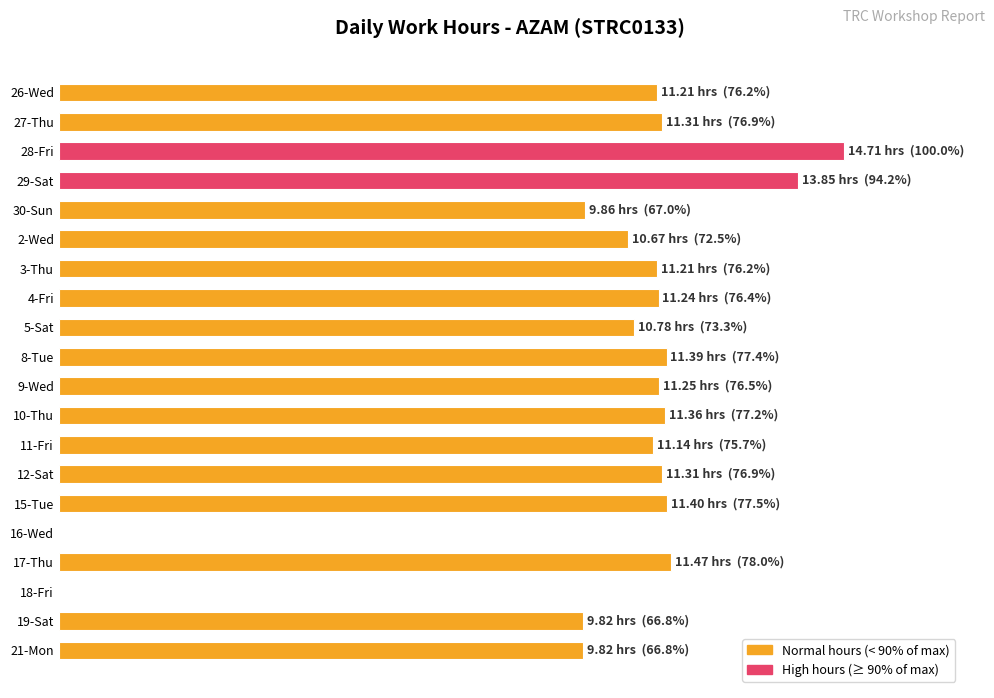

Are the bars horizontal?

Yes